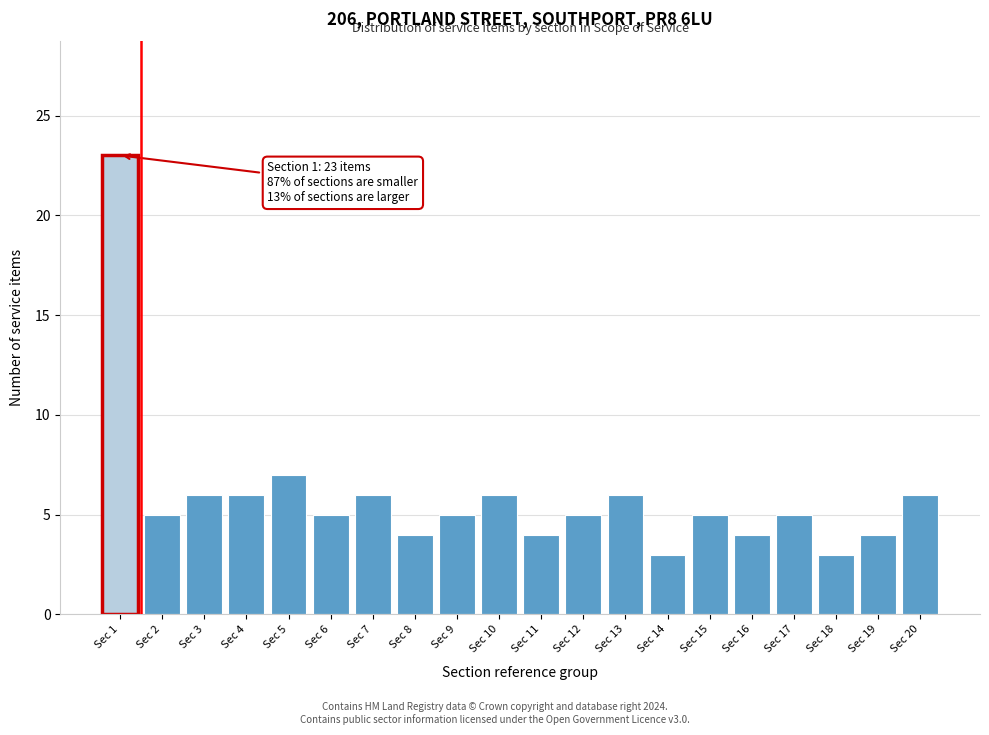

Reading left to right, transcribe all the data shown in this chart.

Sec 1=23	Sec 2=5	Sec 3=6	Sec 4=6	Sec 5=7	Sec 6=5	Sec 7=6	Sec 8=4	Sec 9=5	Sec 10=6	Sec 11=4	Sec 12=5	Sec 13=6	Sec 14=3	Sec 15=5	Sec 16=4	Sec 17=5	Sec 18=3	Sec 19=4	Sec 20=6